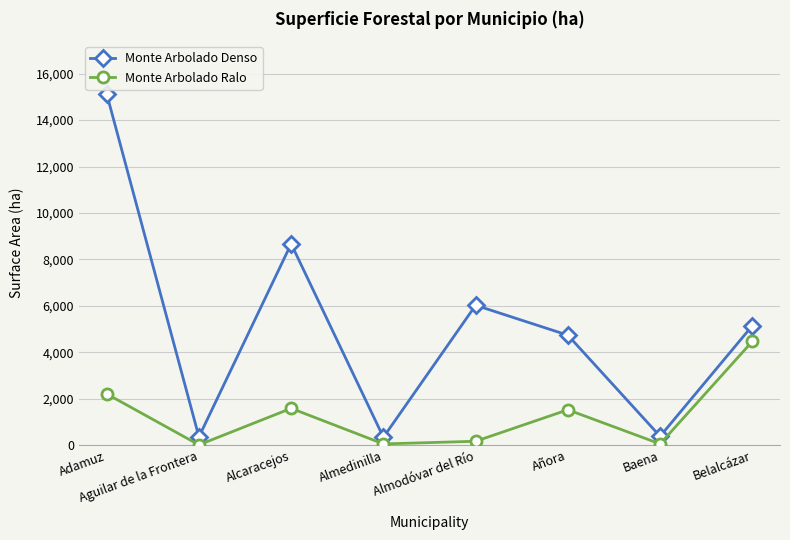

Which series has the largest range (max minus min)?

Monte Arbolado Denso